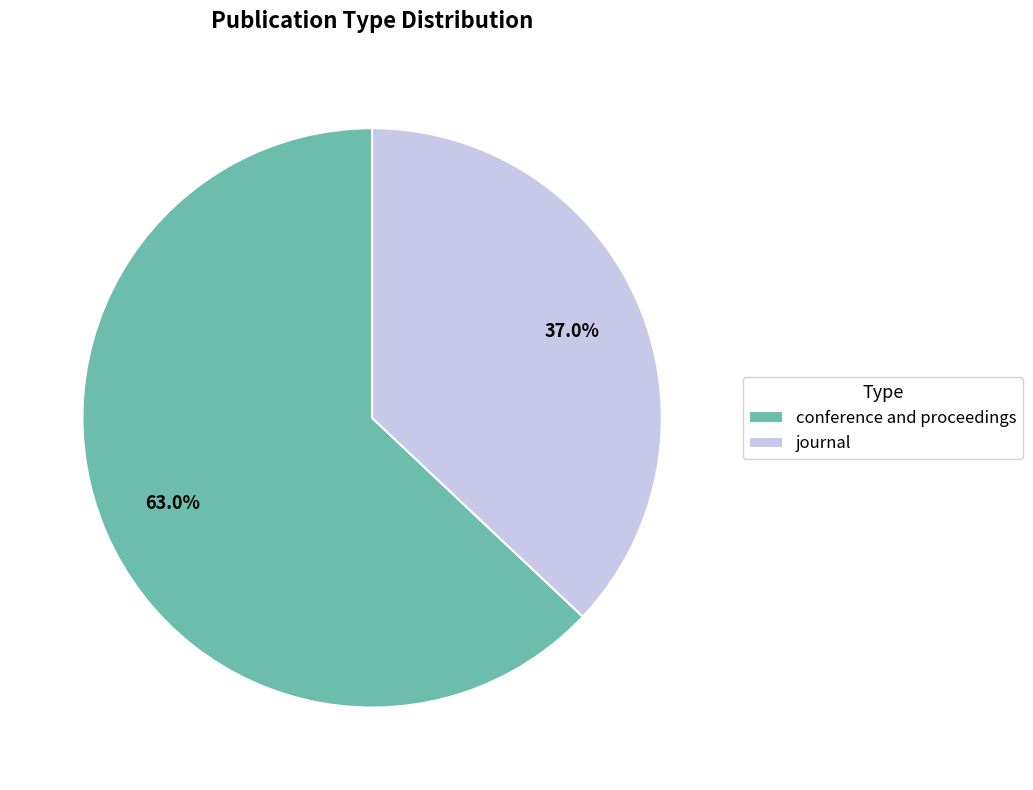

Rank the categories by value from highest to lowest.

conference and proceedings, journal